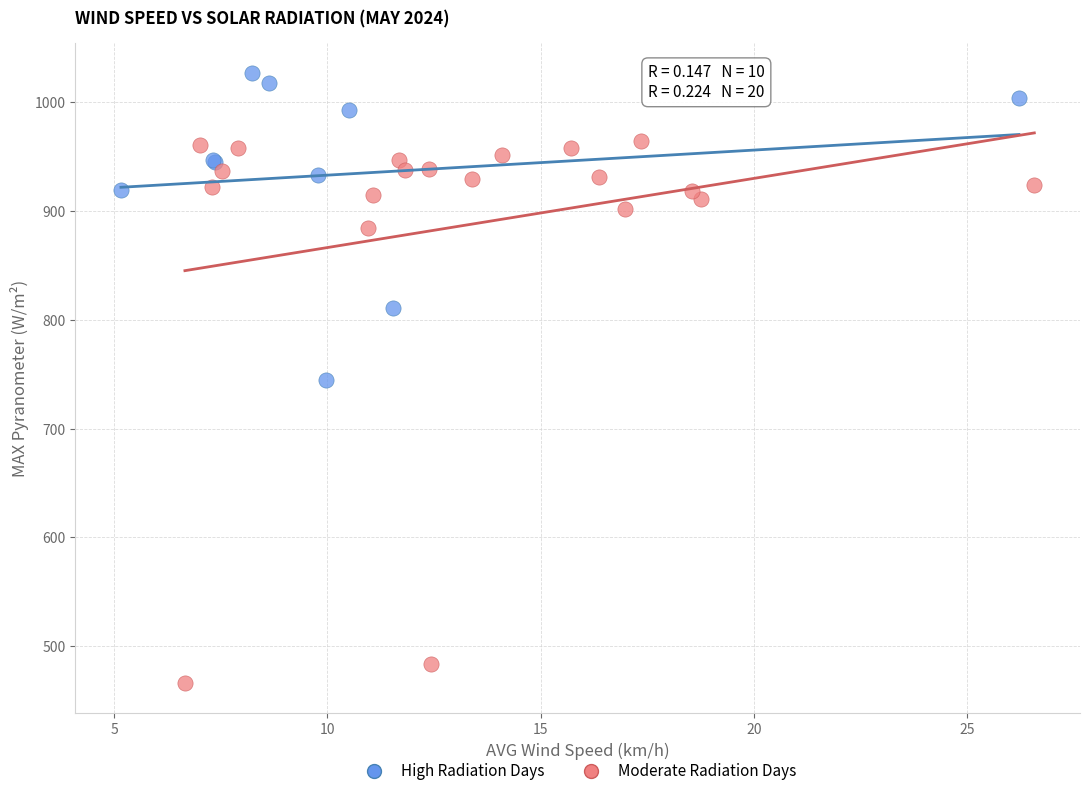

Which series contains the lowest Y value?

Moderate Radiation Days